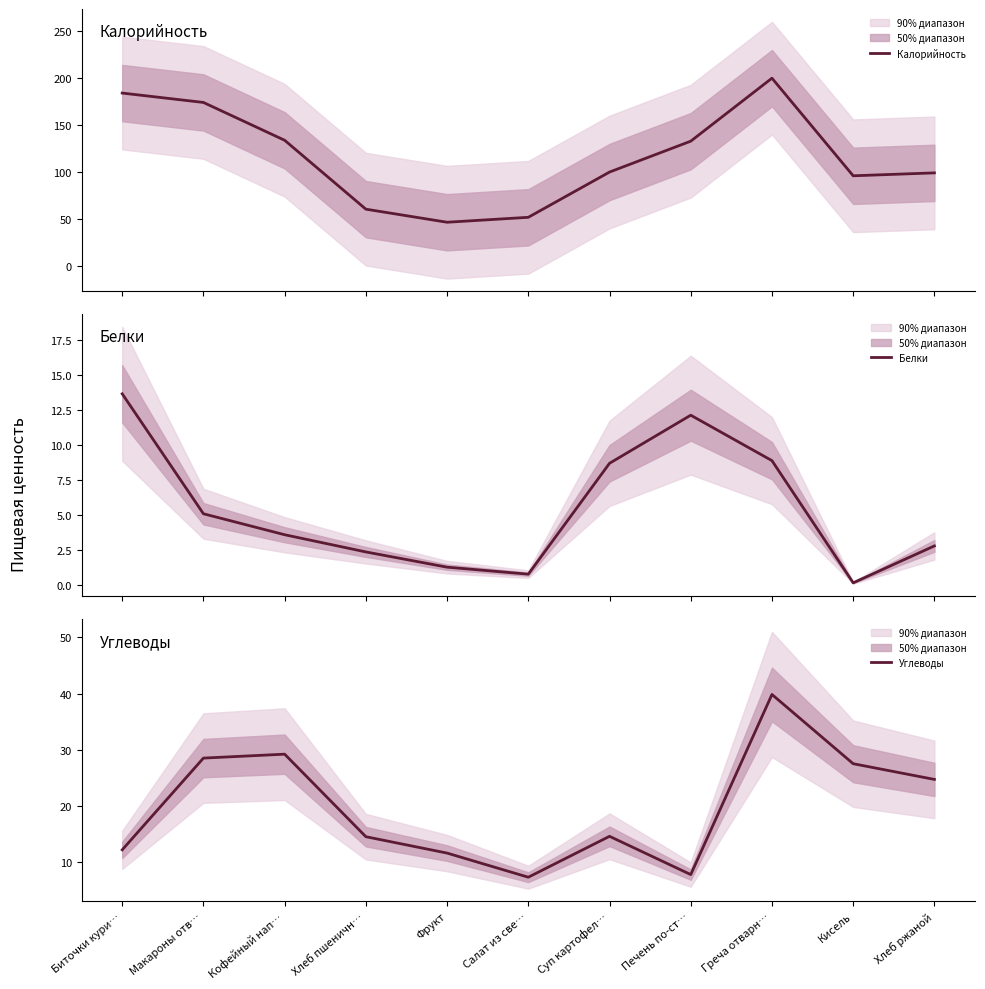

At which label is Калорийность closest to 123?

Печень по-ст…